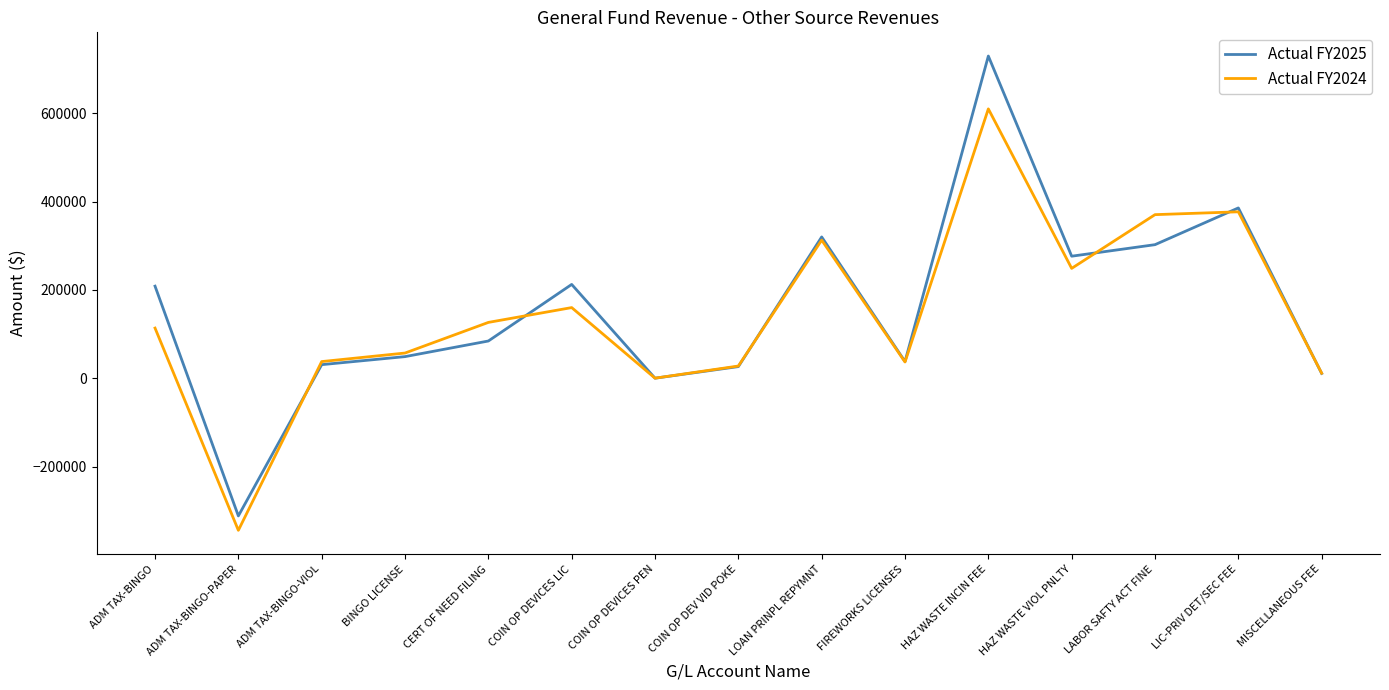

Where does the Actual FY2024 series first go above 113594?

ADM TAX-BINGO